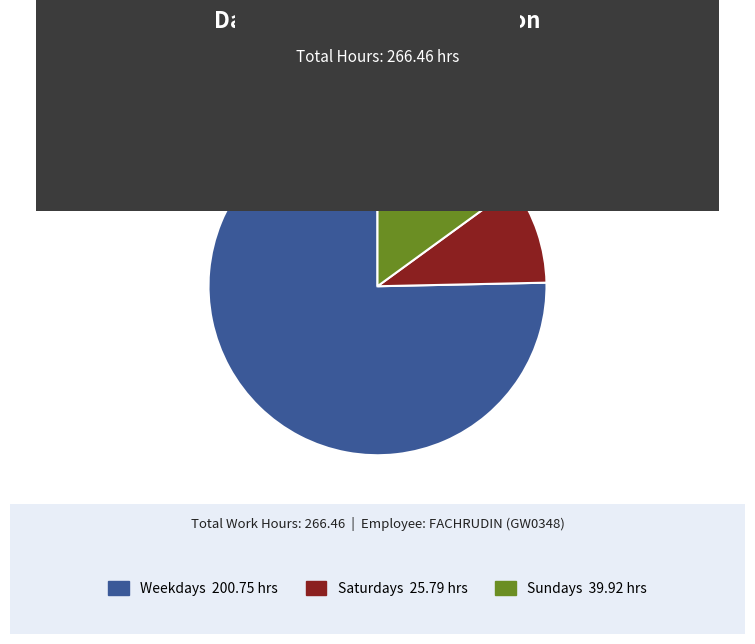

What is the smallest slice in the pie chart?

Saturdays 25.79 hrs